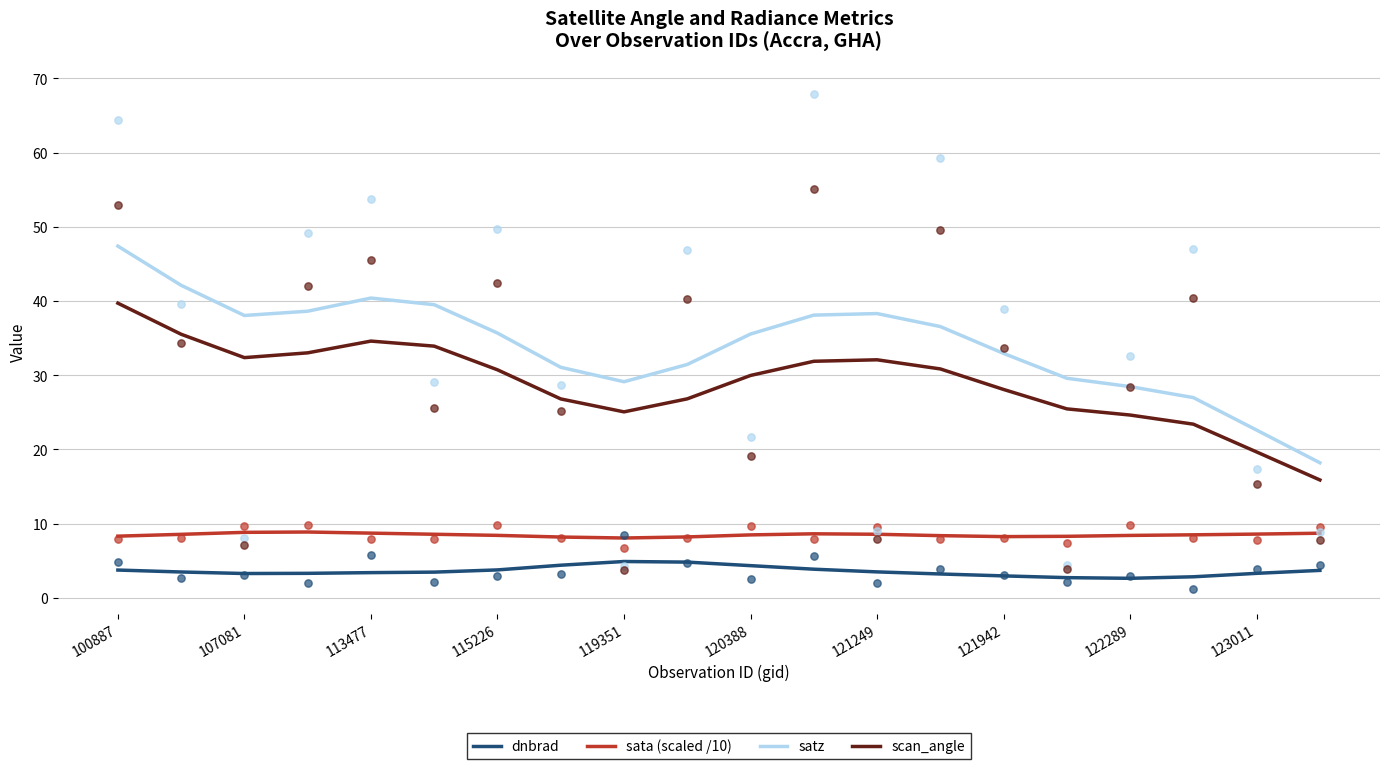

Which series has the largest total across all categories?

satz